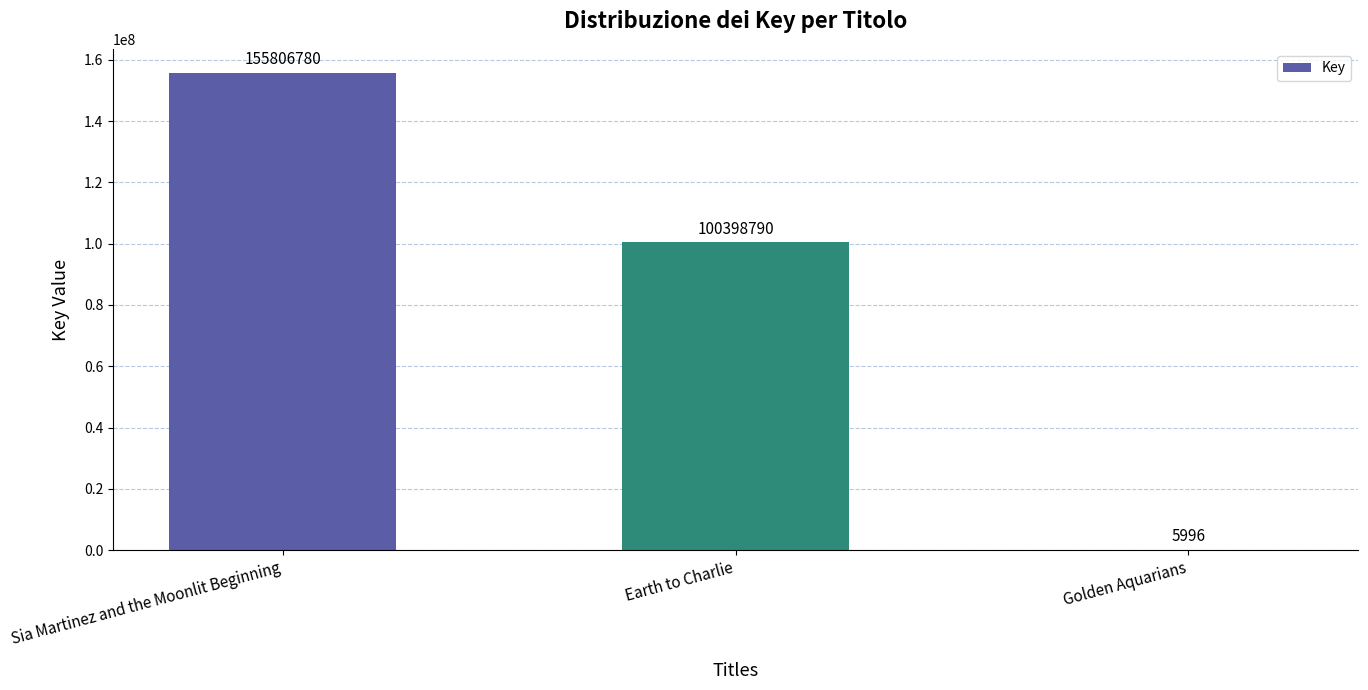

Are the bars grouped side by side (vs. stacked)?

No